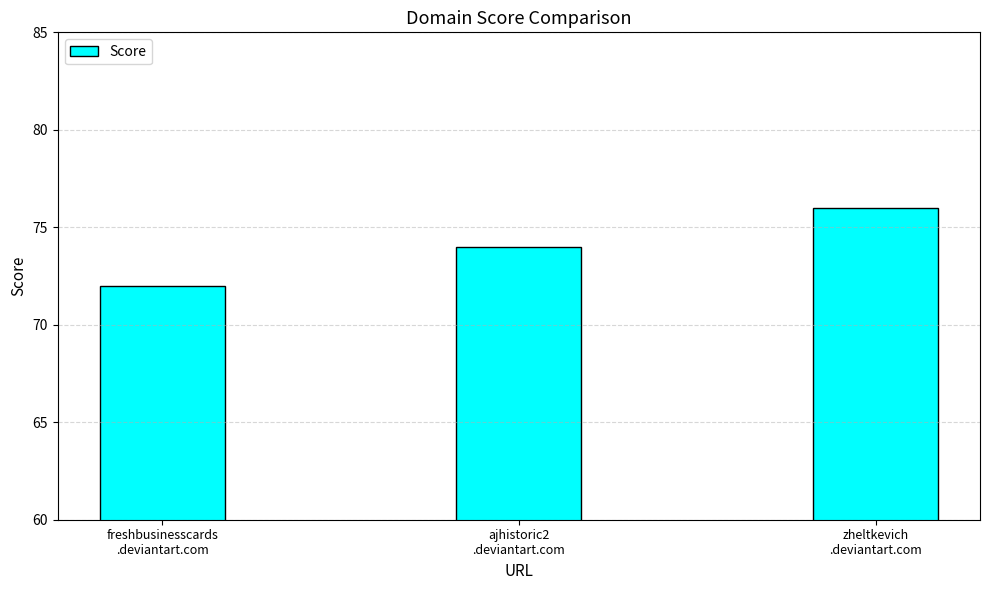

What is the sum of the values at zheltkevich
.deviantart.com and ajhistoric2
.deviantart.com?

150